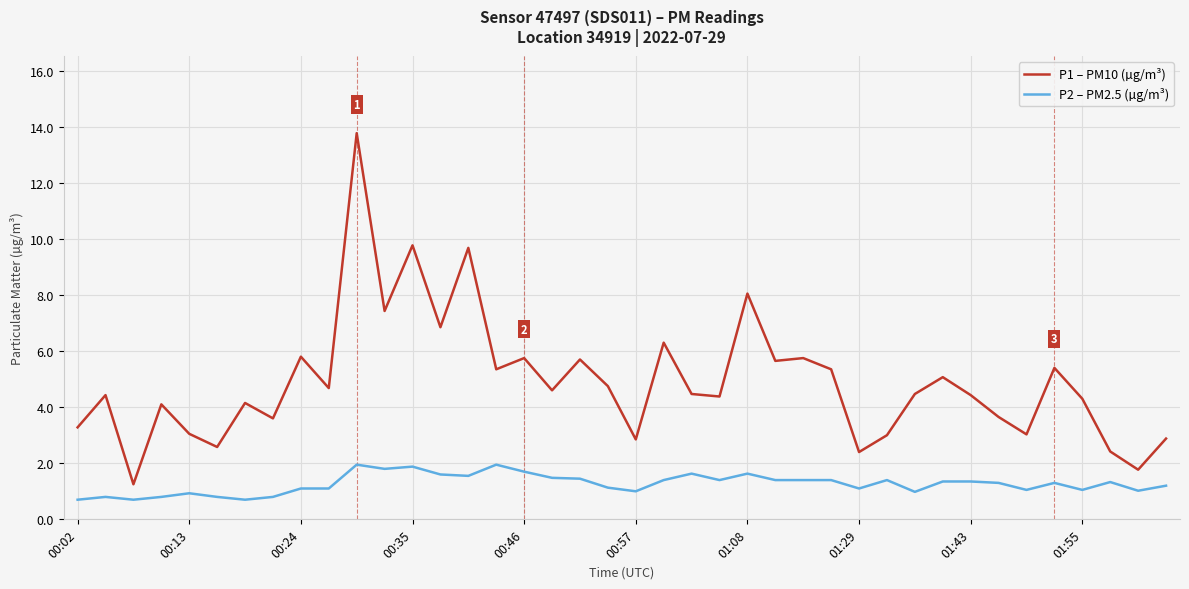

How many lines are shown in the chart?

2